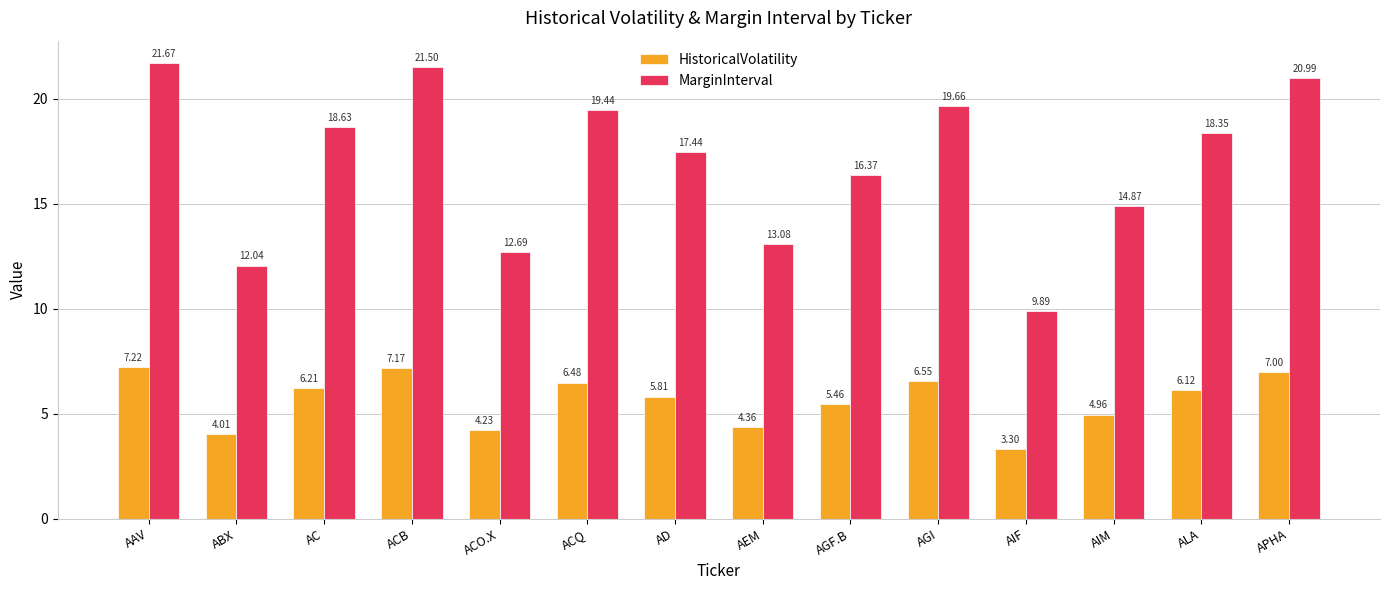

What is the sum of the HistoricalVolatility values at AEM and AAV?

11.6